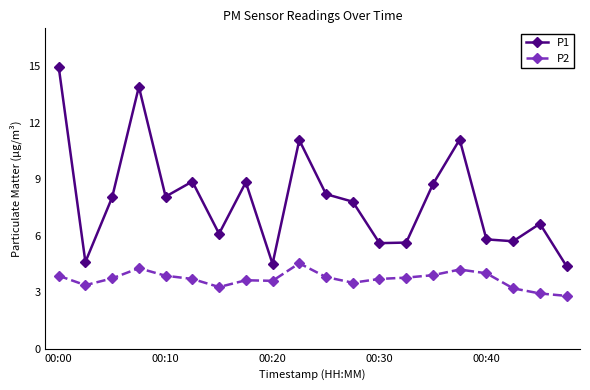

What is the value of the P2 point at the 2nd from the left?

3.4